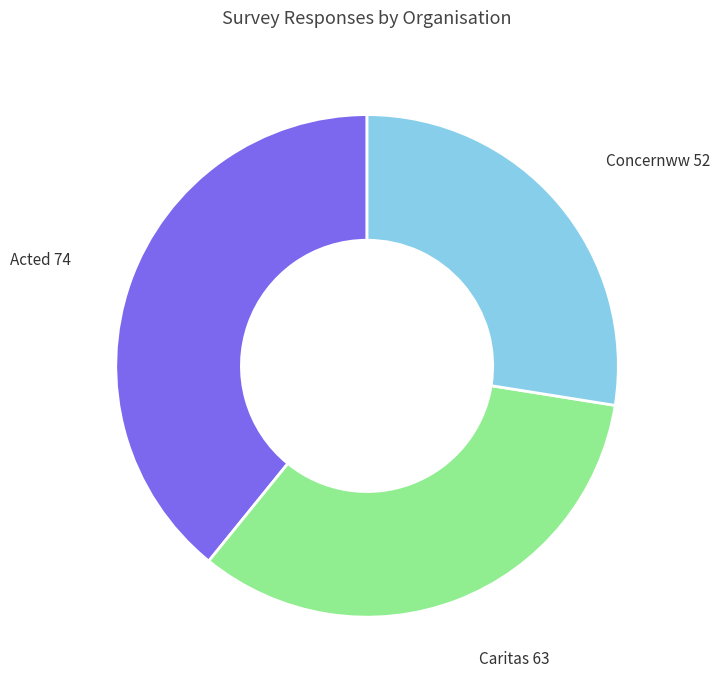

Does any single category account for the majority?

No